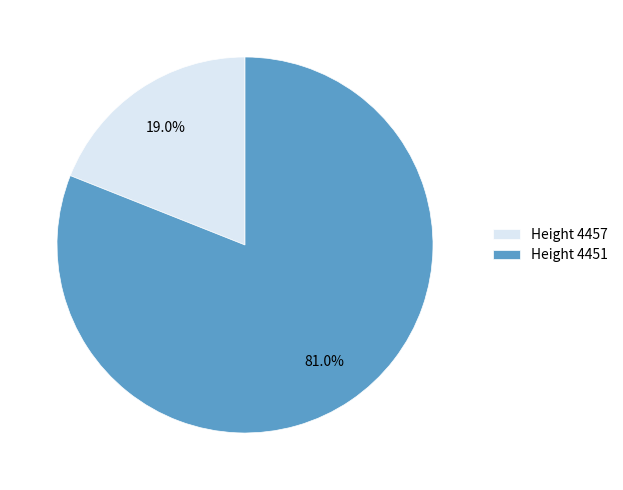

Rank the categories by value from highest to lowest.

Height 4451, Height 4457